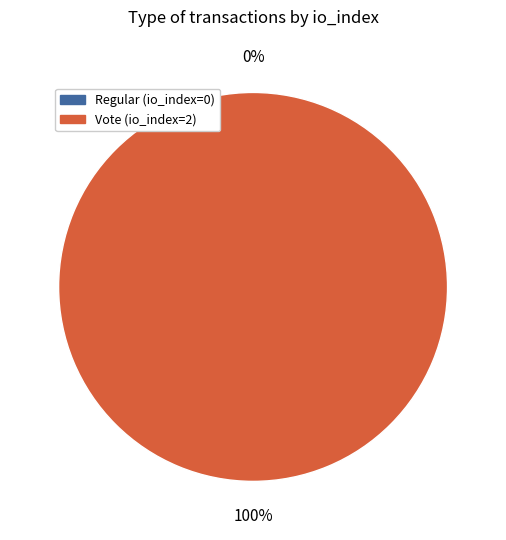

What is the majority slice?

Vote (io_index=2)